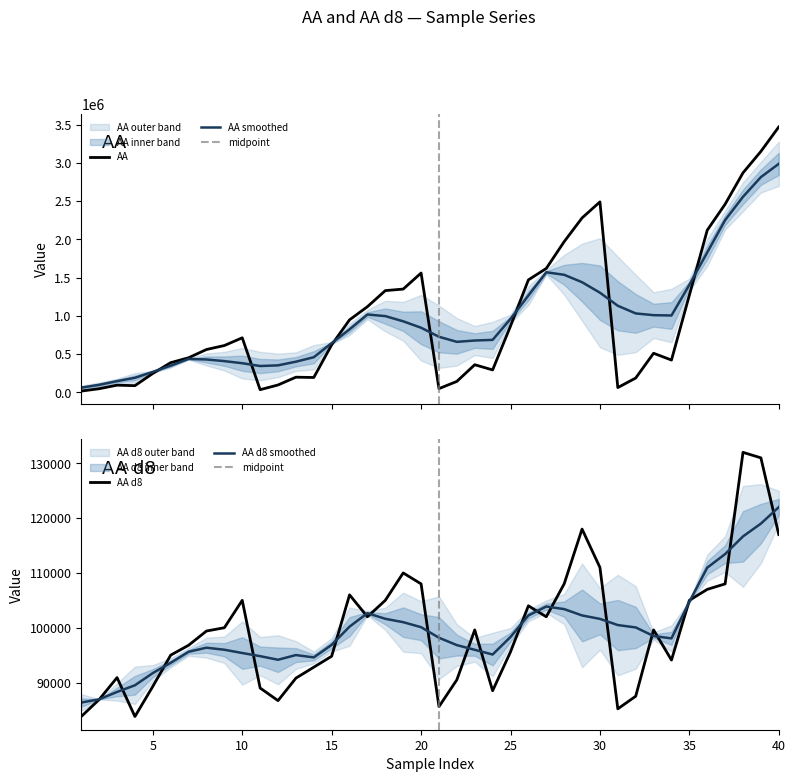

Does the chart display data point markers on the line(s)?

No